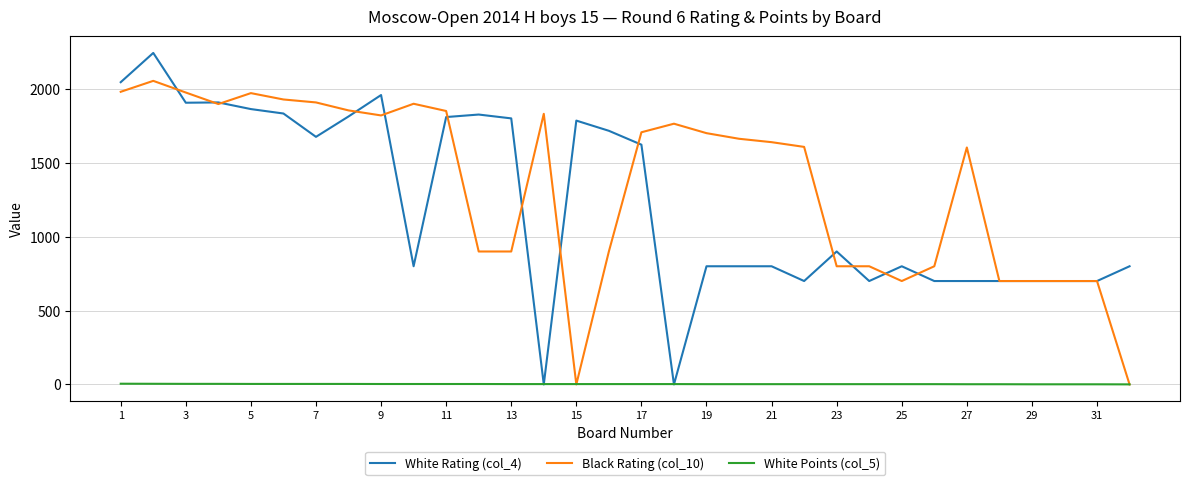

True or false: White Rating (col_4) and Black Rating (col_10) intersect in this chart.

True